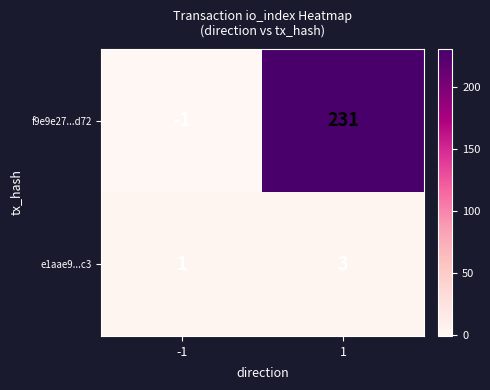

What is the spread (max minus min) of values at 1?

228